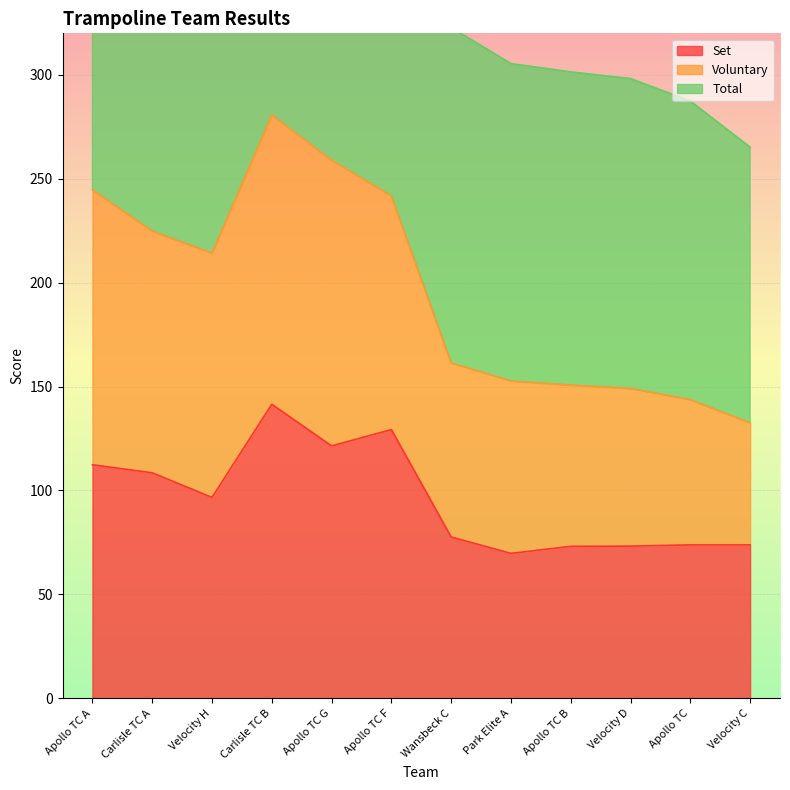

What is the approximate value of Set at Carlisle TC B?

141.5